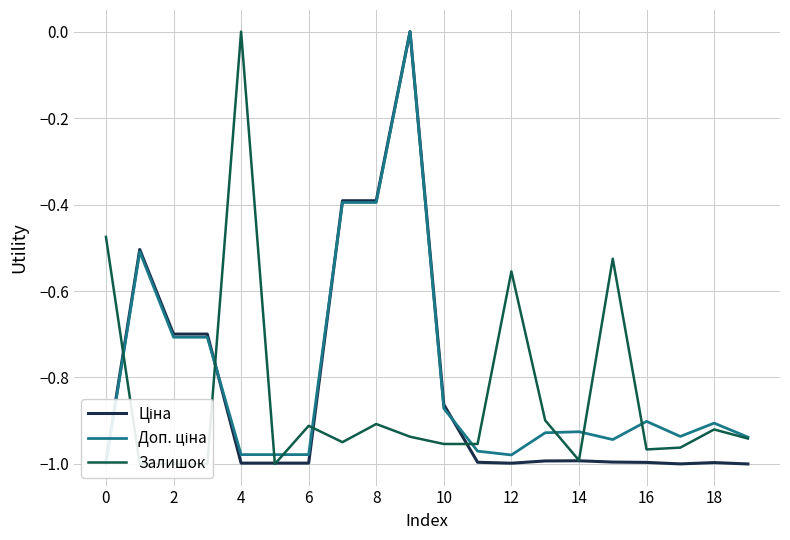

Rank the series at 14 from highest to lowest value.

Ціна, Доп. ціна, Залишок